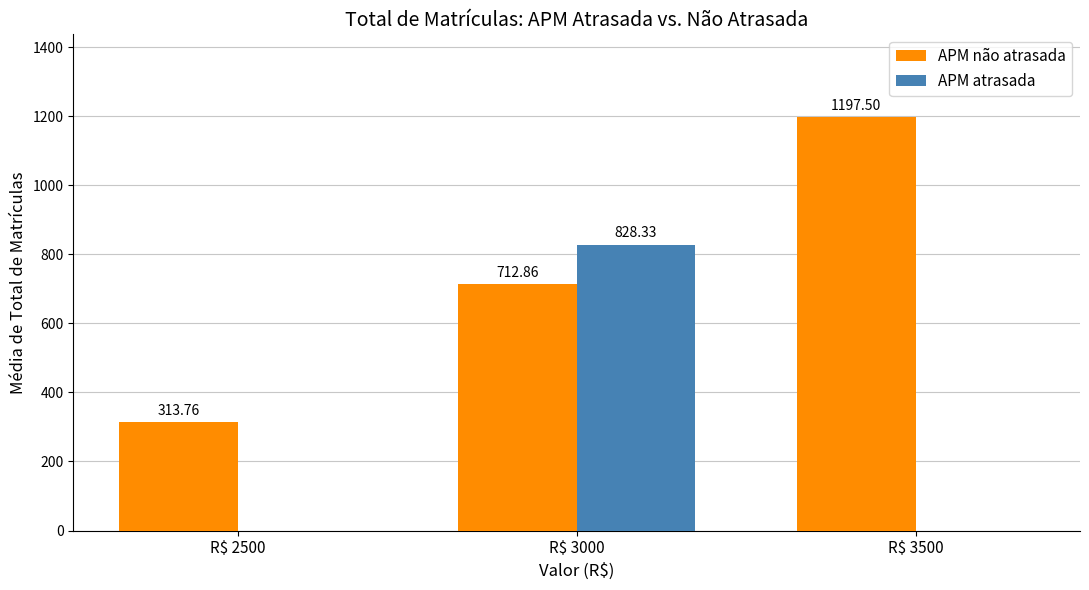

Which series has the largest total across all categories?

APM não atrasada